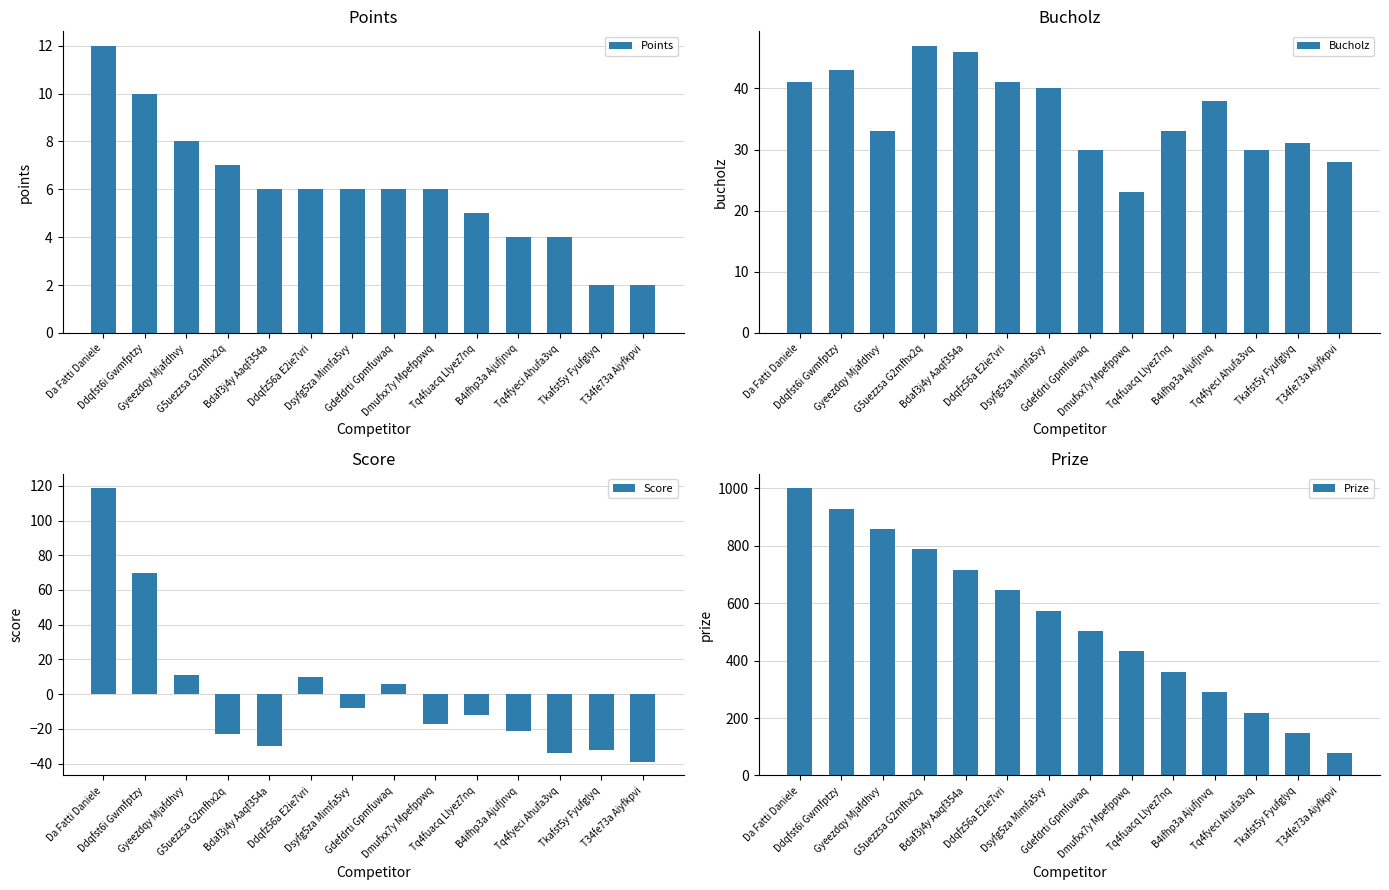

Which series has the largest total across all categories?

Prize